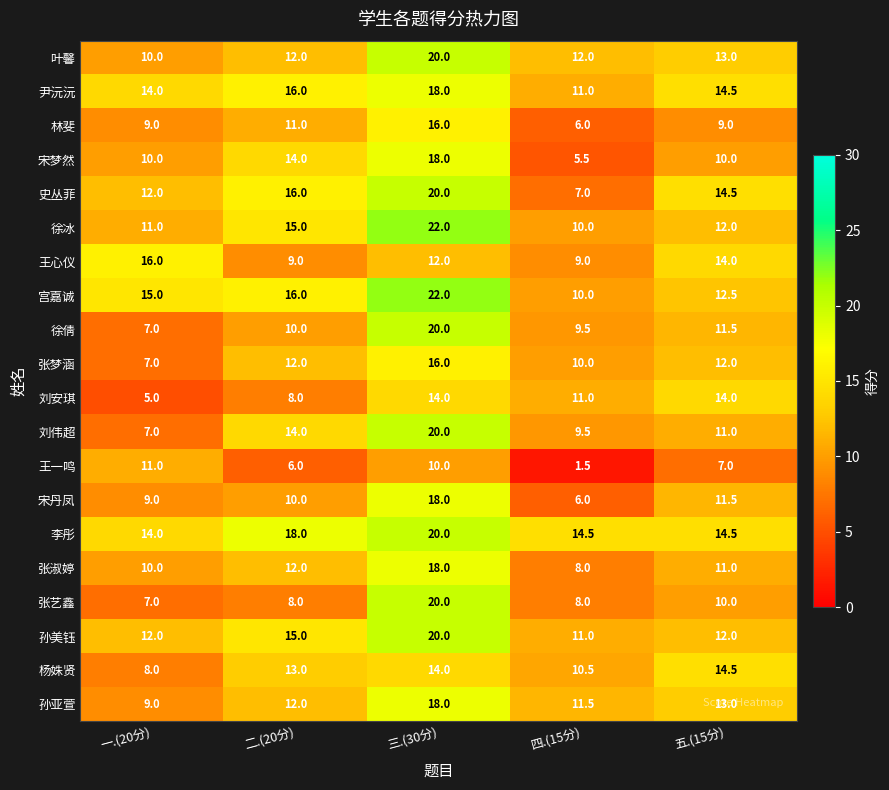

What is the difference between the maximum and second lowest values in the 尹沅沅 series?

4.0